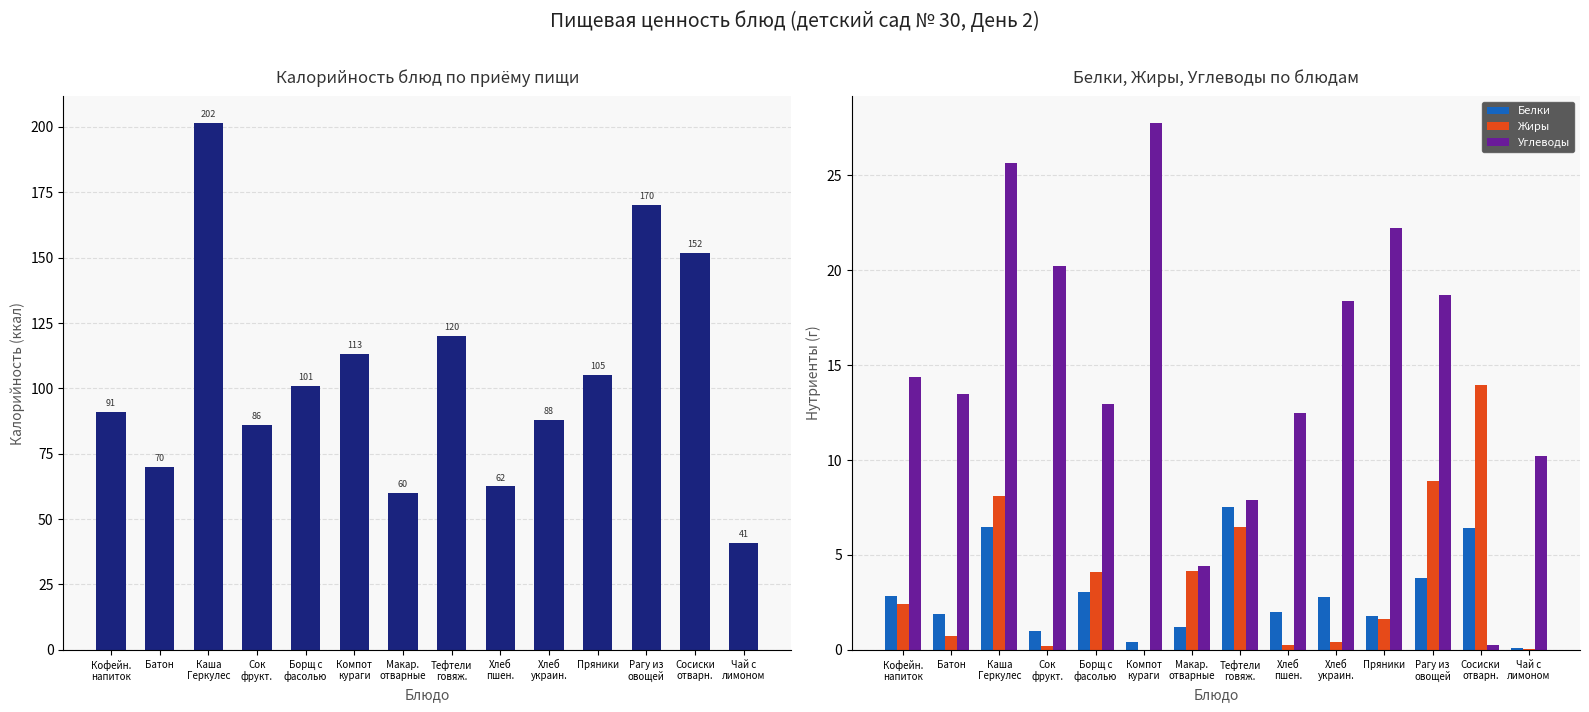

Is the value of Жиры at Чай с
лимоном greater than the value of Углеводы at Сосиски
отварн.?

No